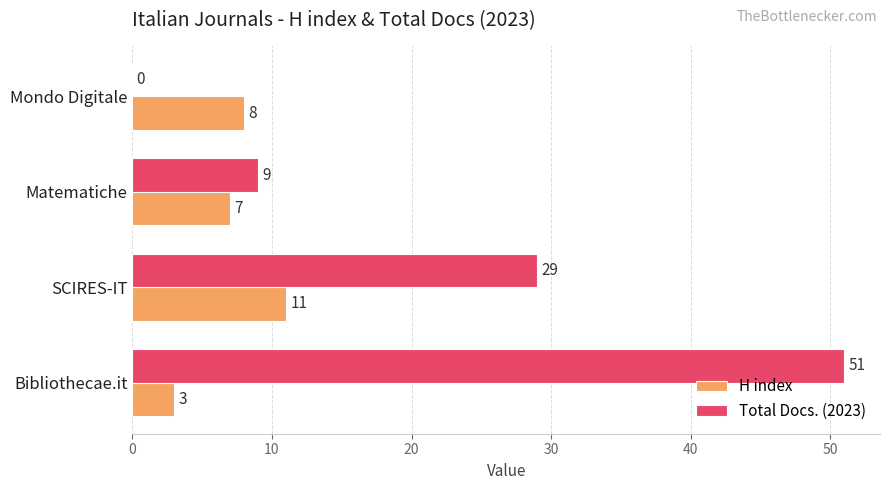

What is the sum of all H index values?

29